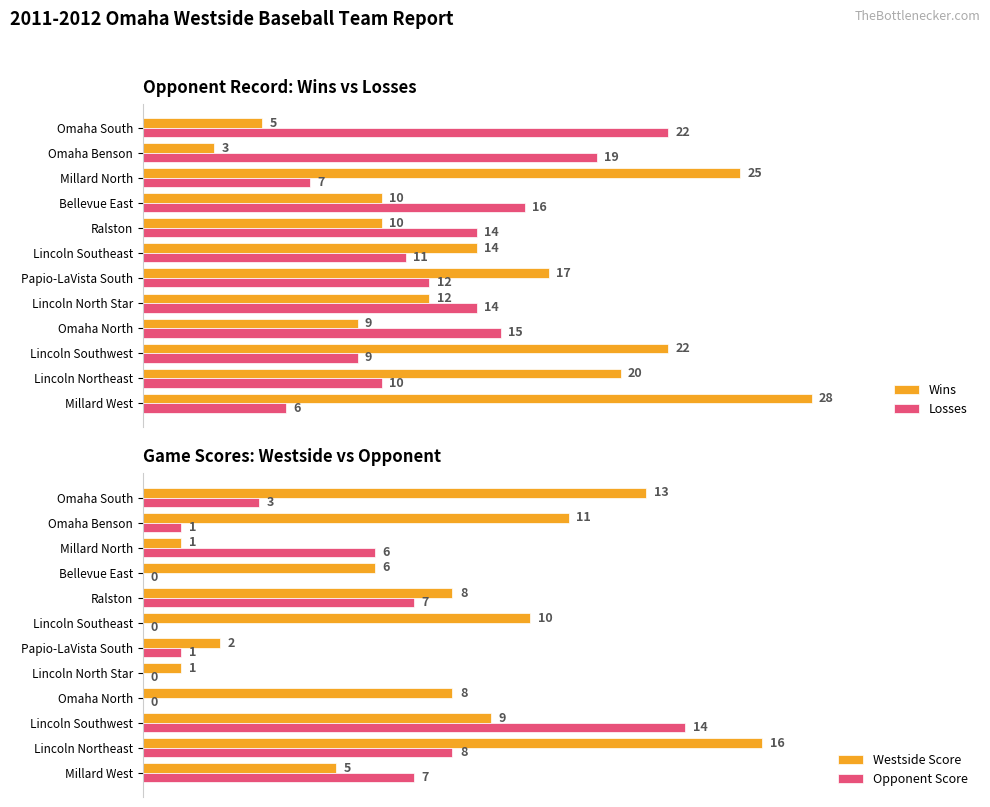

What are all the series names shown in the legend?

Wins, Losses, Westside Score, Opponent Score